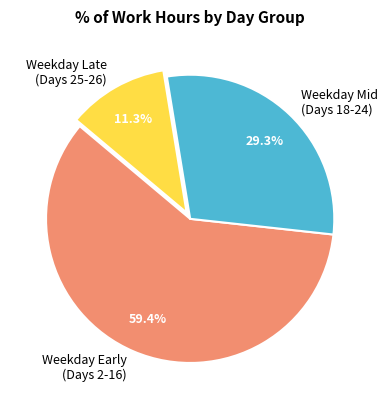

Between Weekday Mid (Days 18-24) and Weekday Early (Days 2-16), which is larger?

Weekday Early (Days 2-16)